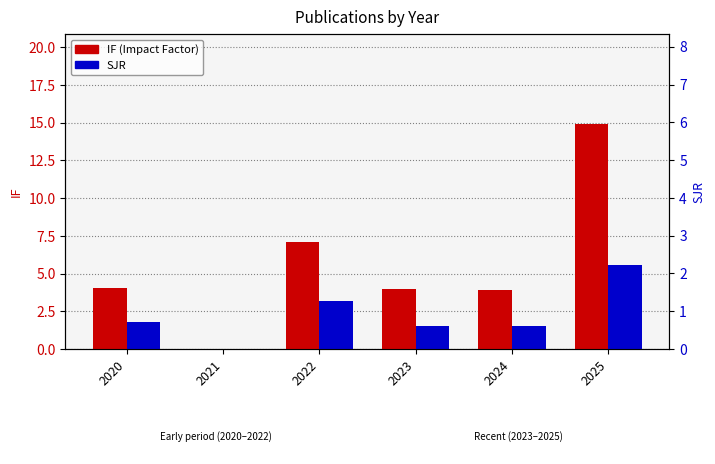

Reading right to left, extract all data points from this chart.

IF: 14.9	3.9	4.0	7.1	0.0	4.0
SJR: 5.6	1.5	1.5	3.2	0.0	1.8